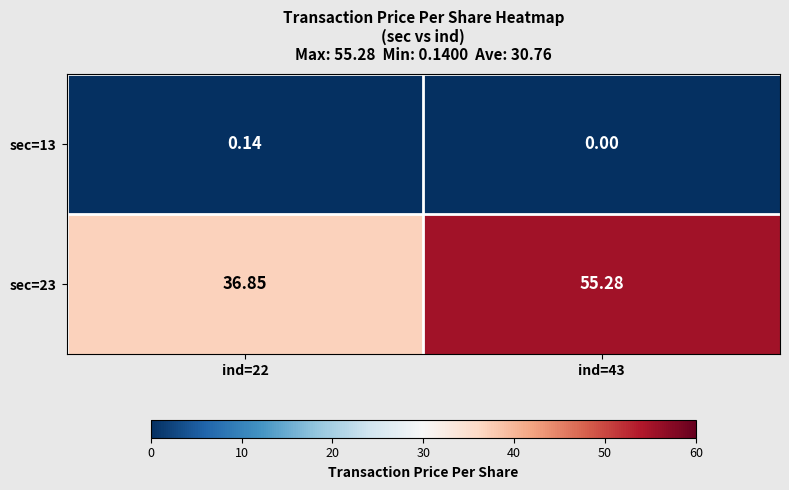

At how many categories does at least one series exceed 22?

2